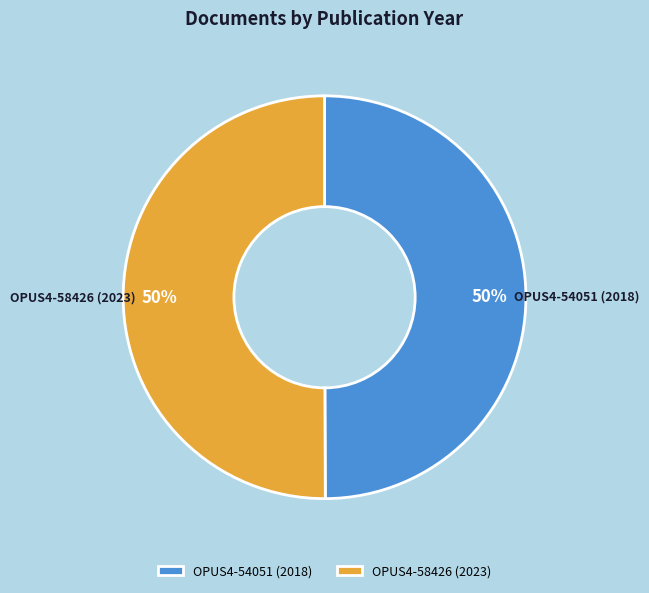

Count the number of slices in the pie.

2